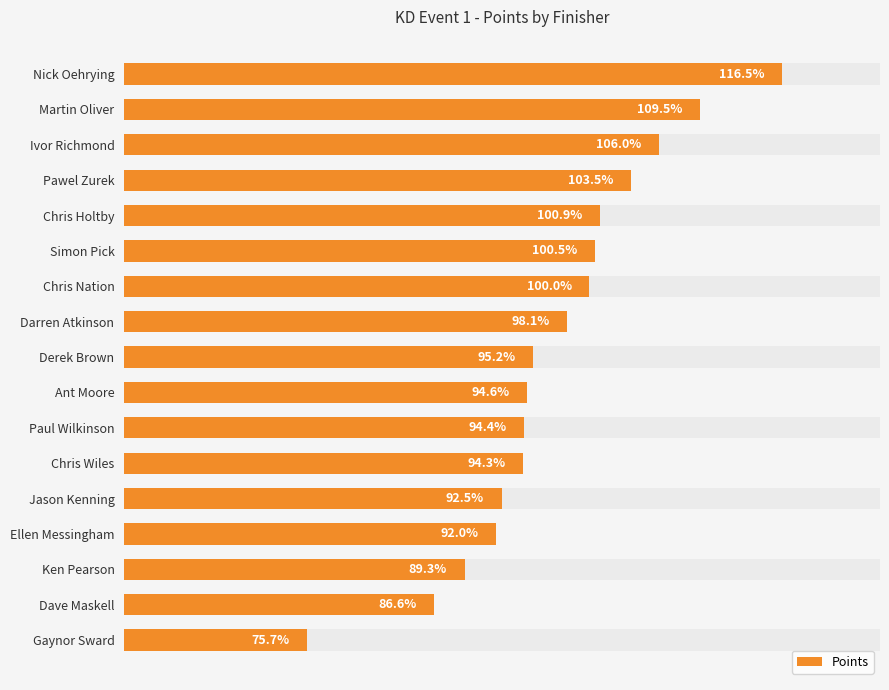

Reading left to right, list all the values displayed in this chart.

116.5	109.5	106.0	103.5	100.9	100.5	100.0	98.1	95.2	94.6	94.4	94.3	92.5	92.0	89.3	86.6	75.7